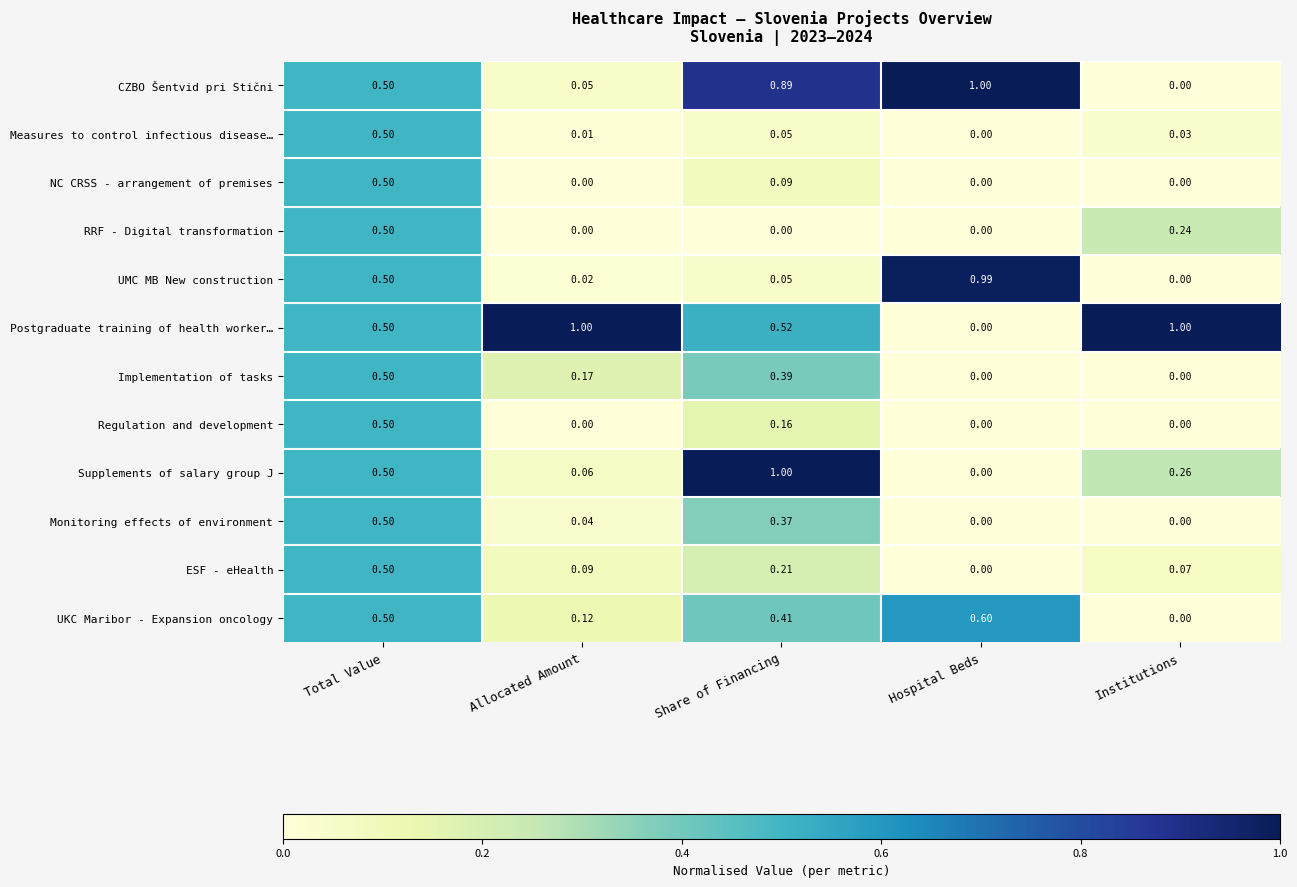

List the labels in order of ESF - eHealth value, smallest first.

Hospital Beds, Institutions, Allocated Amount, Share of Financing, Total Value